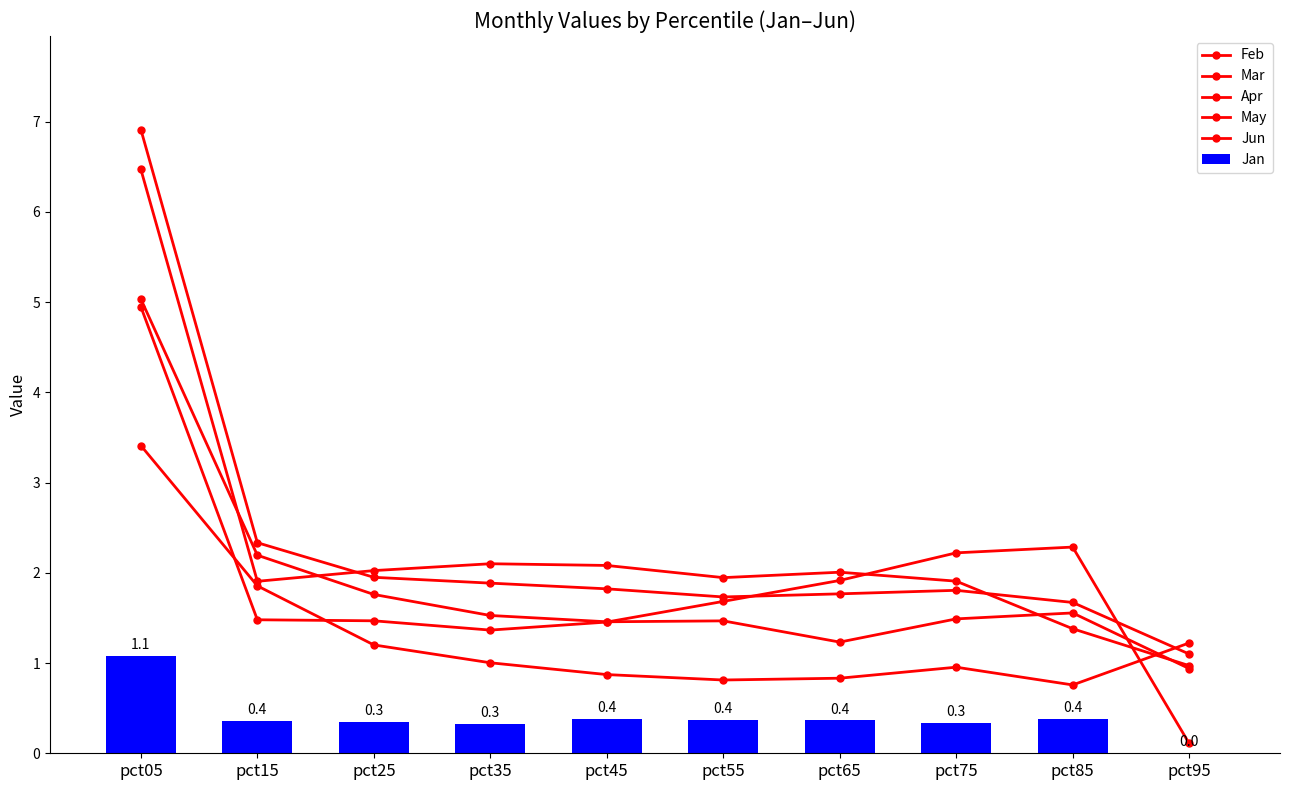

The value of Feb at pct85 is 1.7. True or false?

True